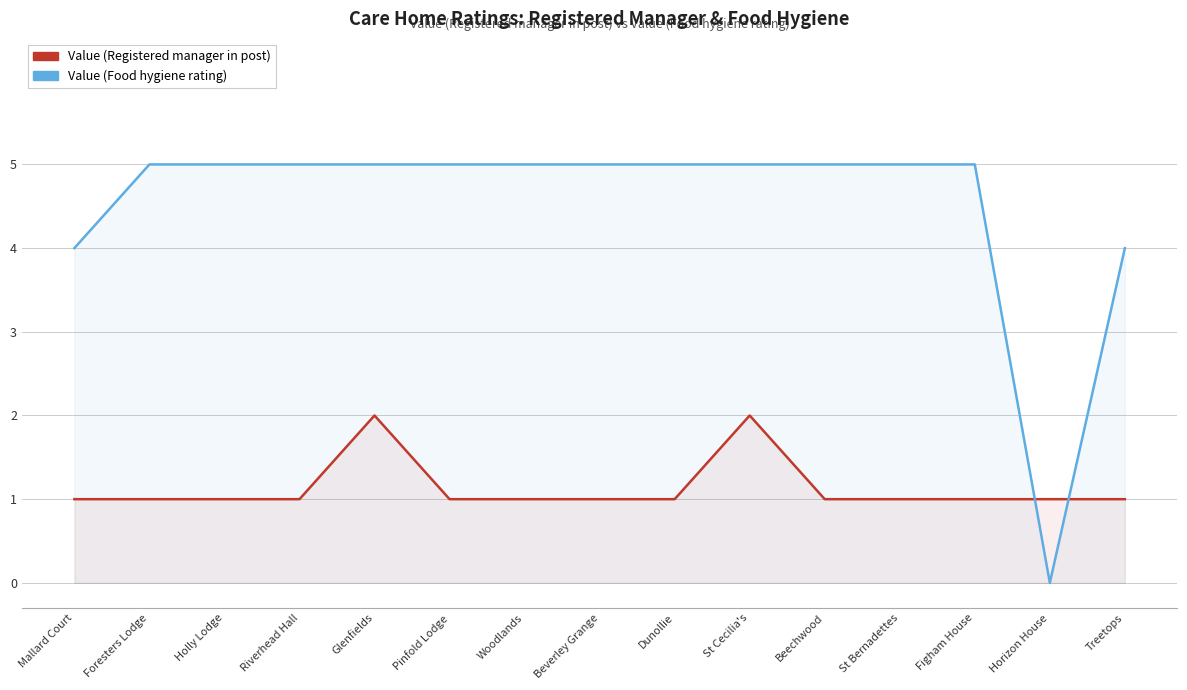

True or false: Value (Registered manager in post) has a value of 1 at Beechwood.

True